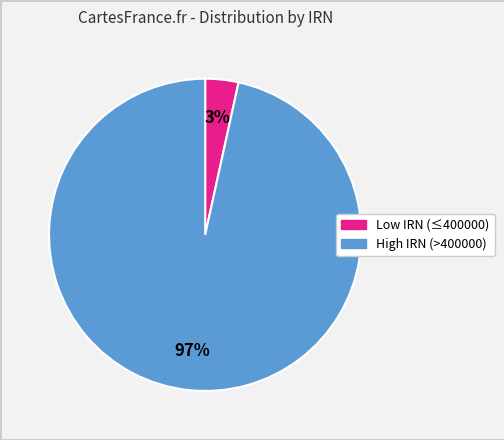

Does any single category account for the majority?

Yes